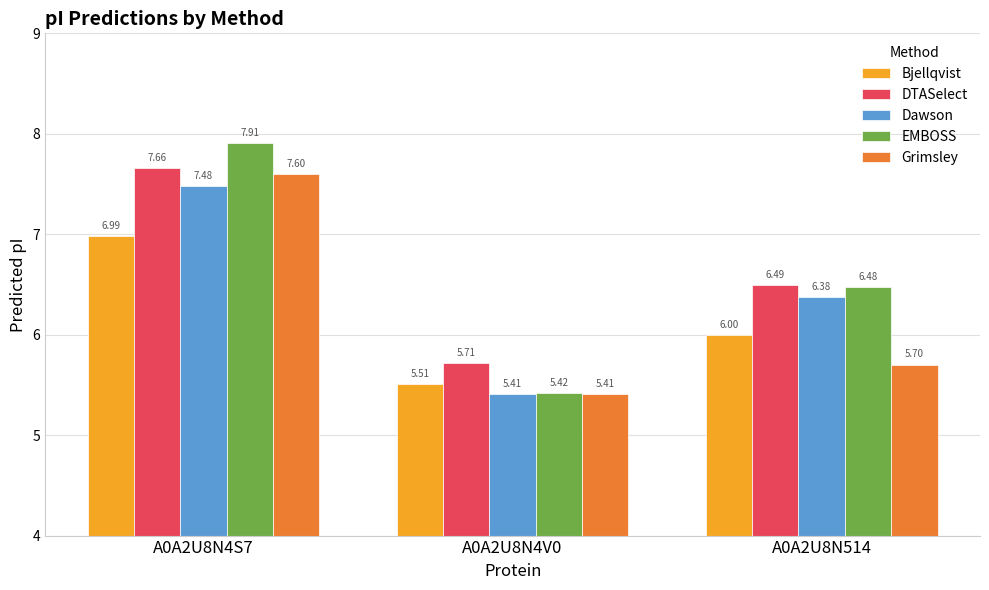

List the labels in order of Bjellqvist value, smallest first.

A0A2U8N4V0, A0A2U8N514, A0A2U8N4S7